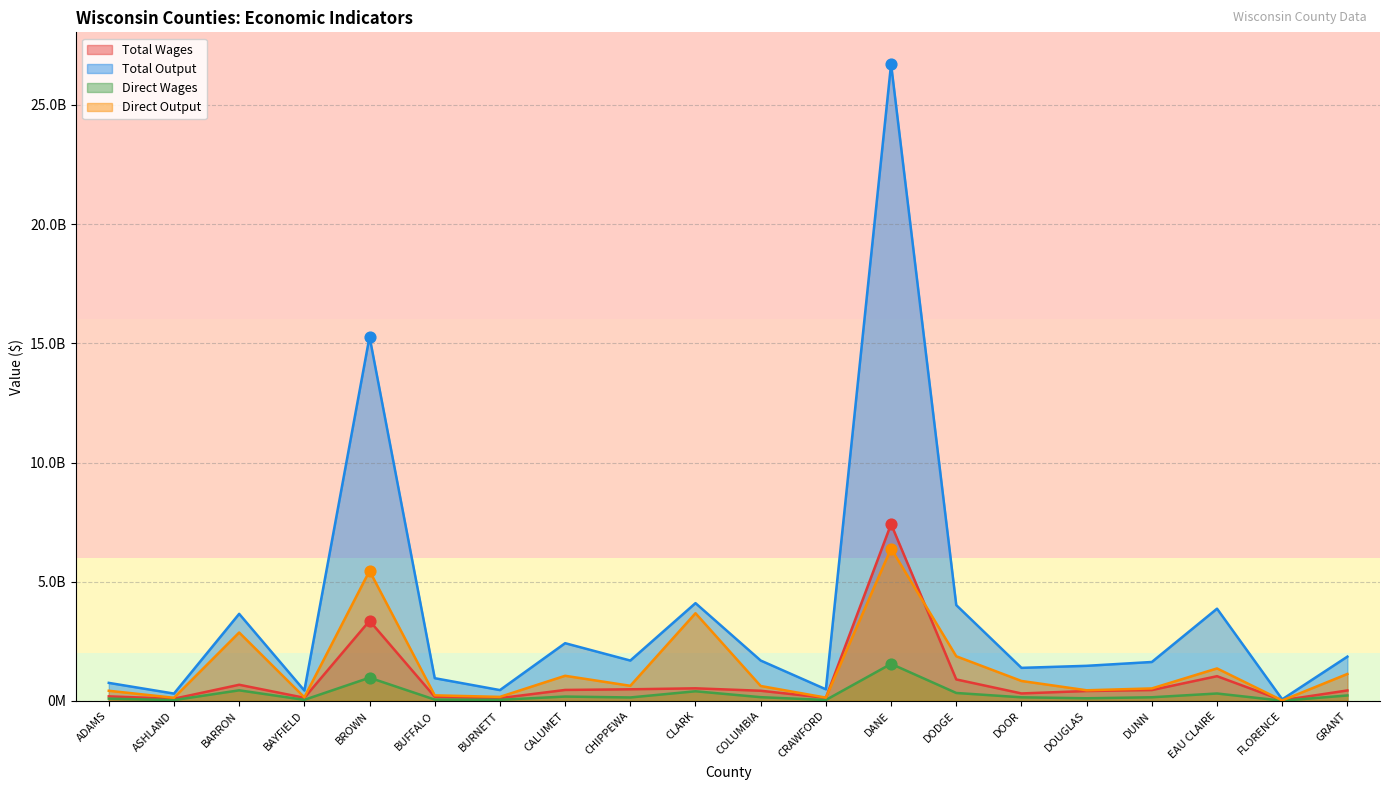

At which category is the sum across all series the highest?

DANE